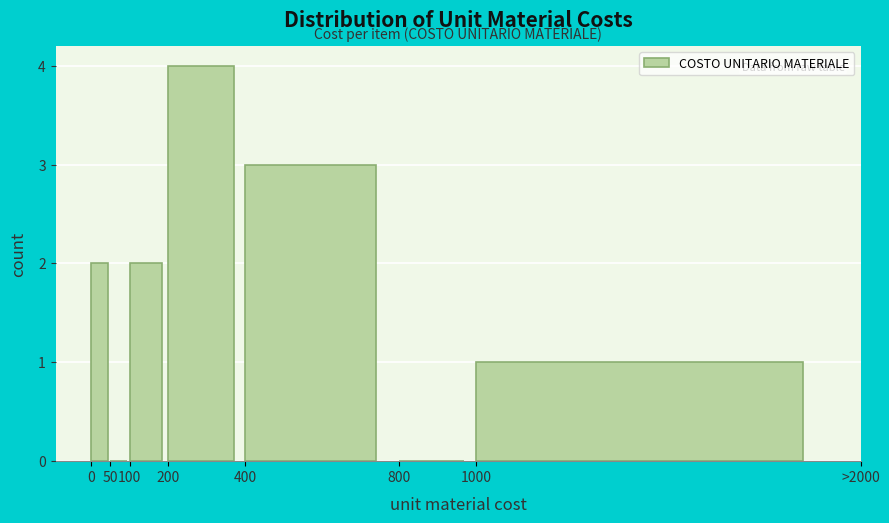

Reading right to left, transcribe all the data shown in this chart.

1000=1	800=0	400=3	200=4	100=2	50=0	0=2